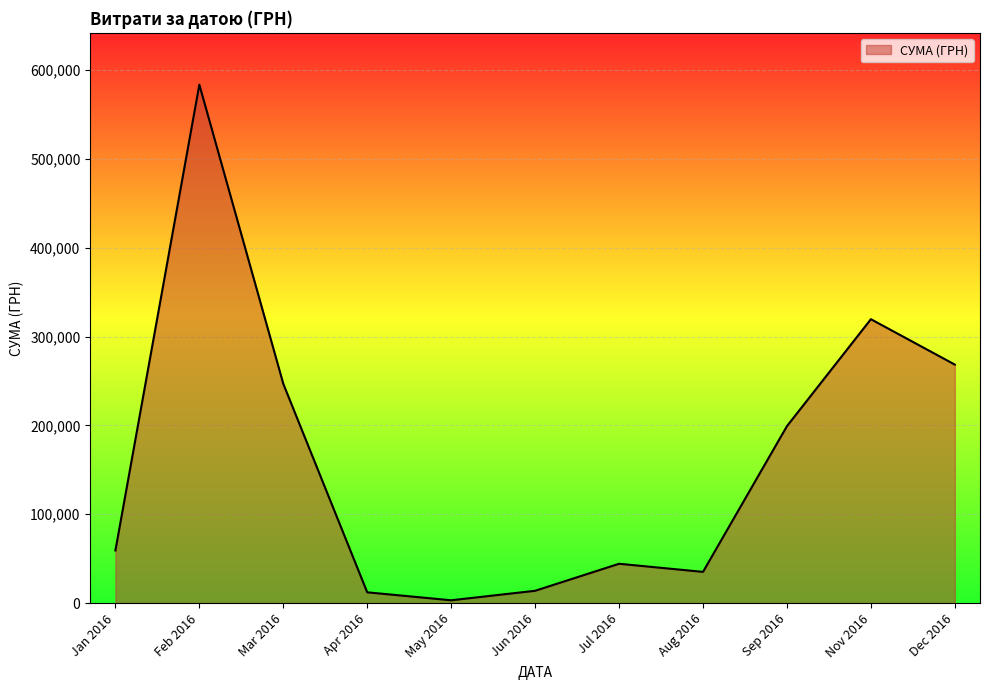

What is the difference between the maximum and minimum values?

580399.0